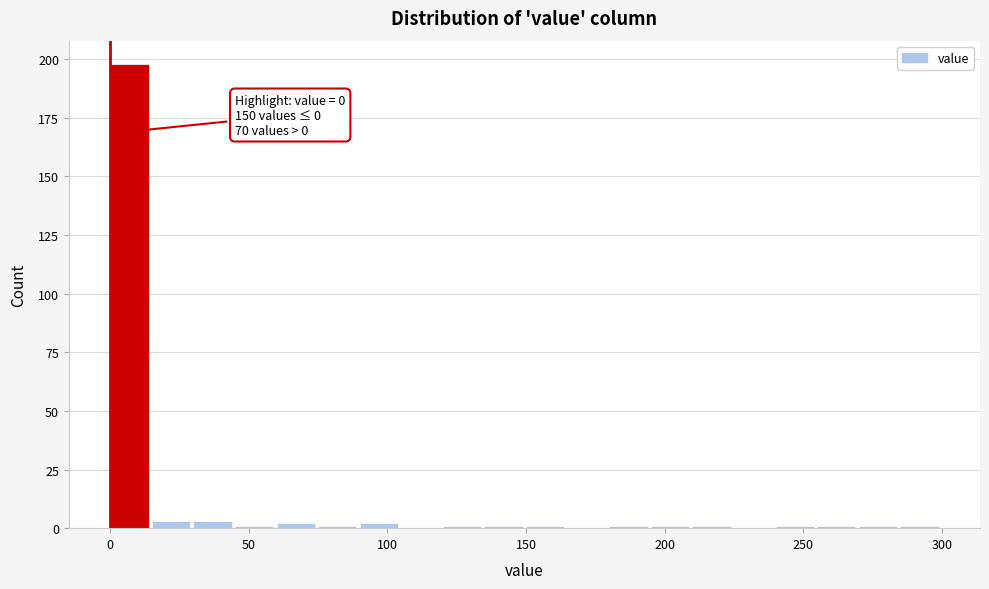

Read against the x-axis, roughly where is the centre of the tallest bar?

5